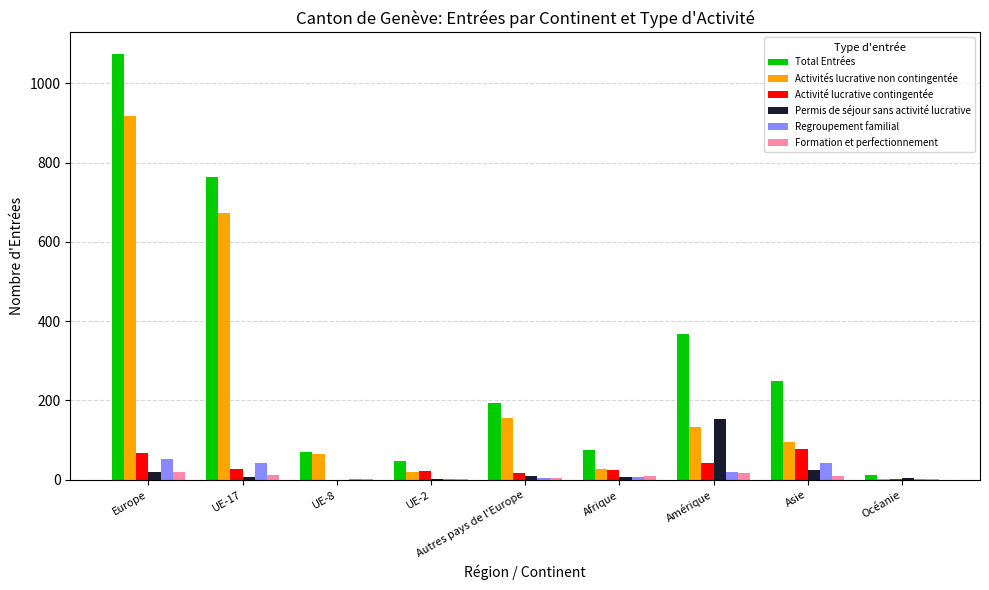

What is the sum of all Activités lucrative non contingentée values?

2088